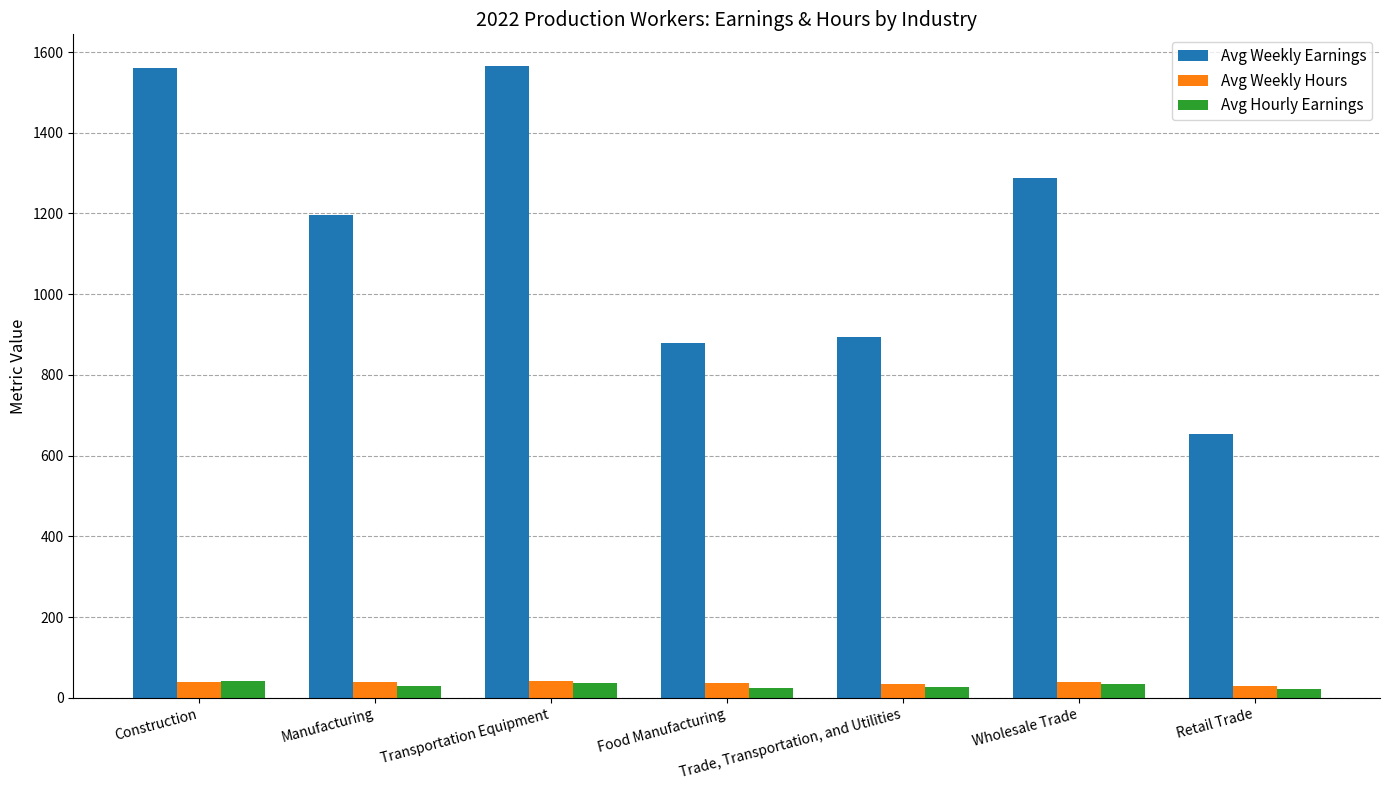

How many values in the Avg Hourly Earnings series exceed 29?

4